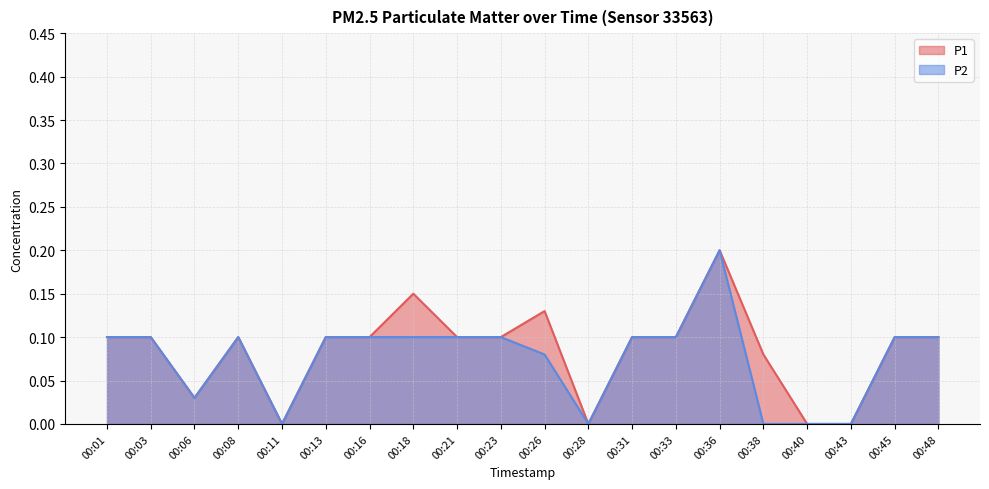

Reading left to right, transcribe all the data shown in this chart.

P1: 00:01=0.1	00:03=0.1	00:06=0.0	00:08=0.1	00:11=0.0	00:13=0.1	00:16=0.1	00:18=0.1	00:21=0.1	00:23=0.1	00:26=0.1	00:28=0.0	00:31=0.1	00:33=0.1	00:36=0.2	00:38=0.1	00:40=0.0	00:43=0.0	00:45=0.1	00:48=0.1
P2: 00:01=0.1	00:03=0.1	00:06=0.0	00:08=0.1	00:11=0.0	00:13=0.1	00:16=0.1	00:18=0.1	00:21=0.1	00:23=0.1	00:26=0.1	00:28=0.0	00:31=0.1	00:33=0.1	00:36=0.2	00:38=0.0	00:40=0.0	00:43=0.0	00:45=0.1	00:48=0.1